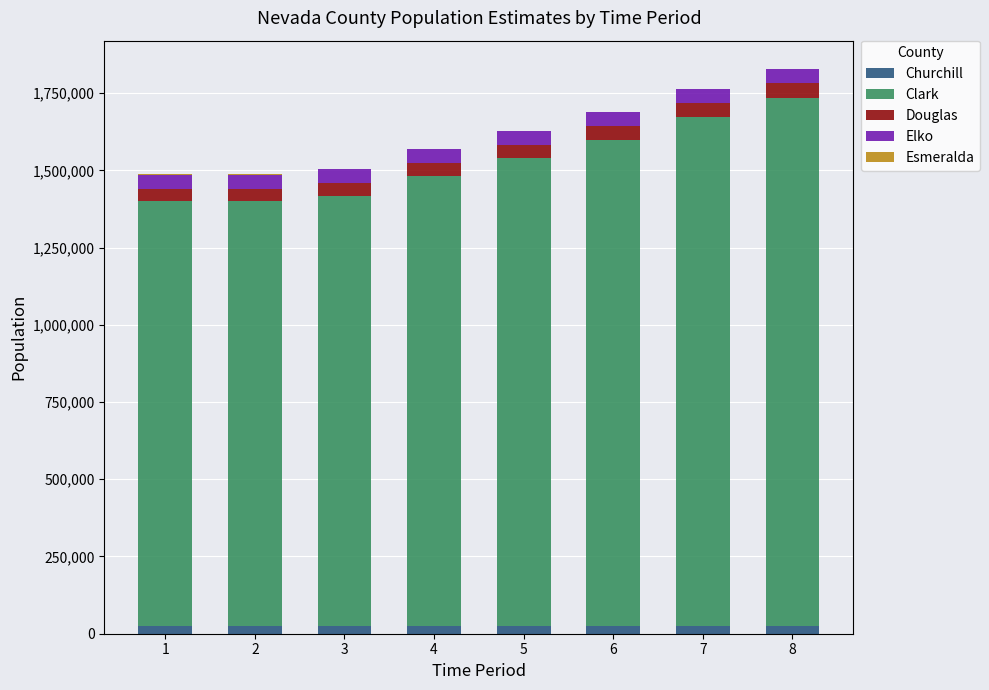

What value does the Esmeralda series have at 5, to the nearest 10?

900